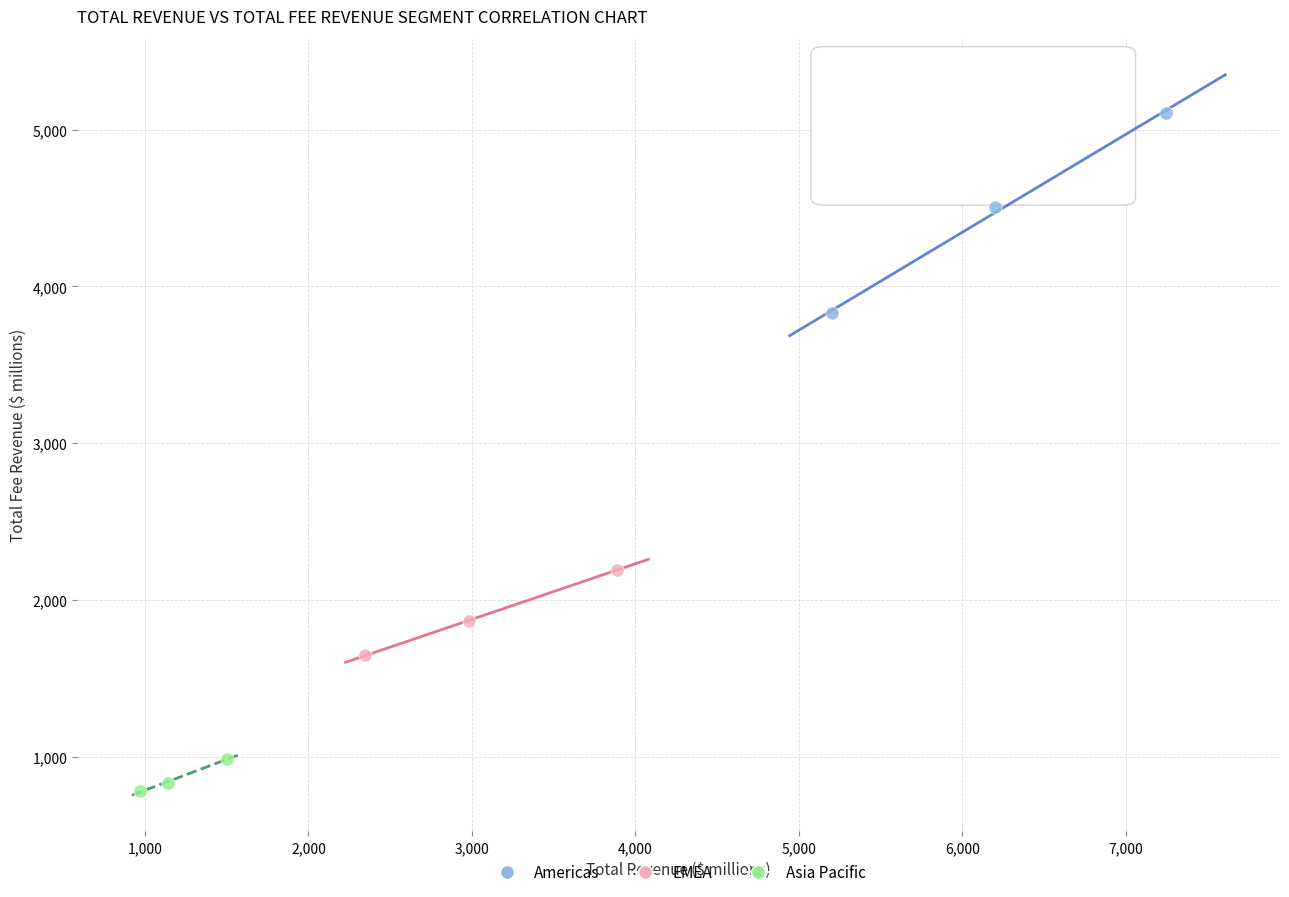

Which series has the largest Y range (max minus min)?

Americas